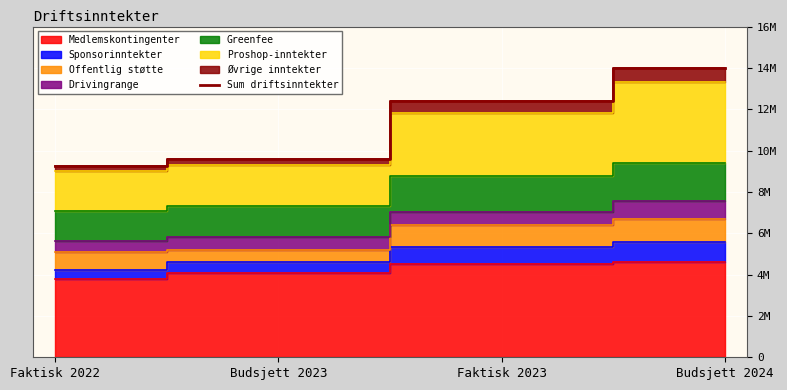

Approximately how many times larger is the value at Budsjett 2023 compared to Faktisk 2022?

1.0